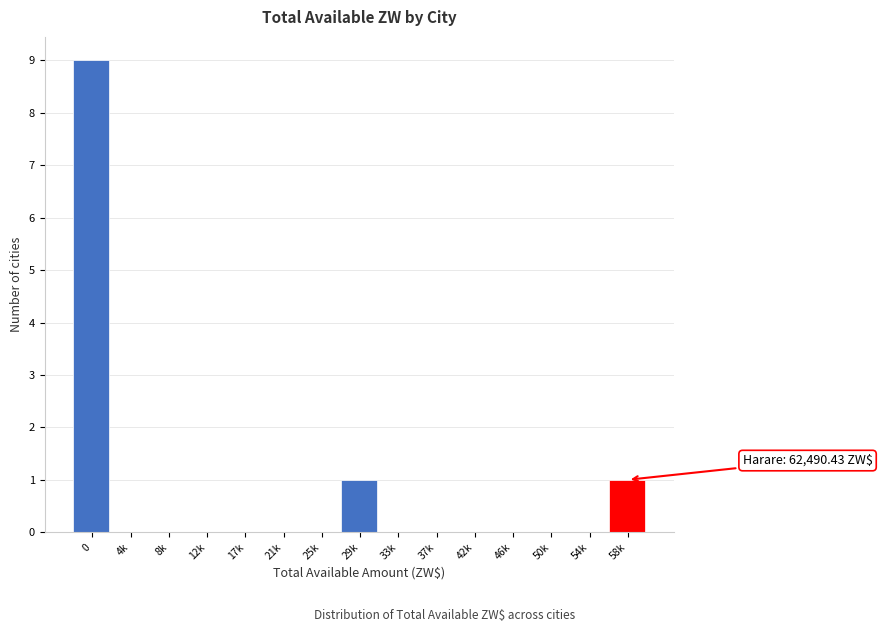

Reading right to left, extract all data points from this chart.

58k=1	54k=0	50k=0	46k=0	42k=0	37k=0	33k=0	29k=1	25k=0	21k=0	17k=0	12k=0	8k=0	4k=0	0=9